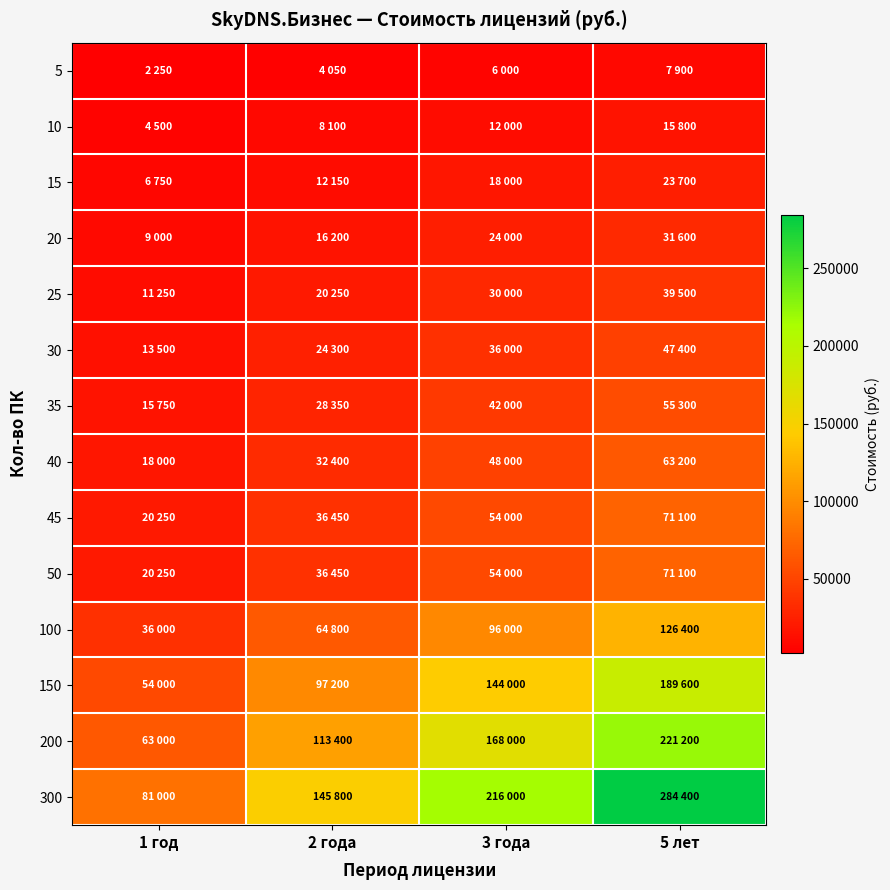

What is the smallest value displayed?

2250